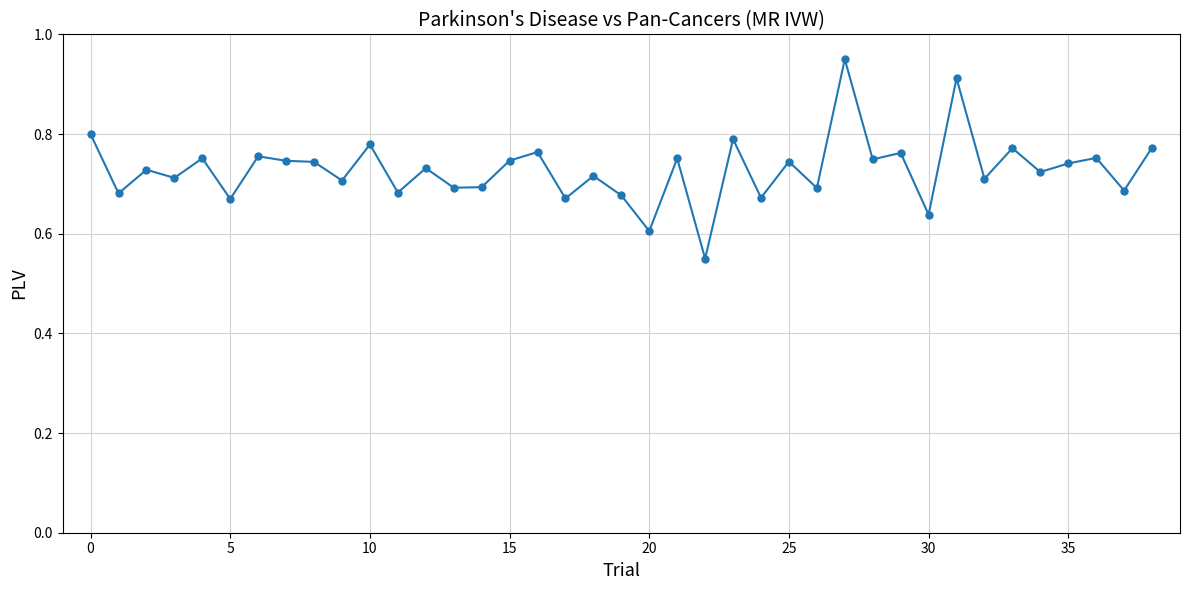

What is the difference between the maximum and minimum values?

0.4